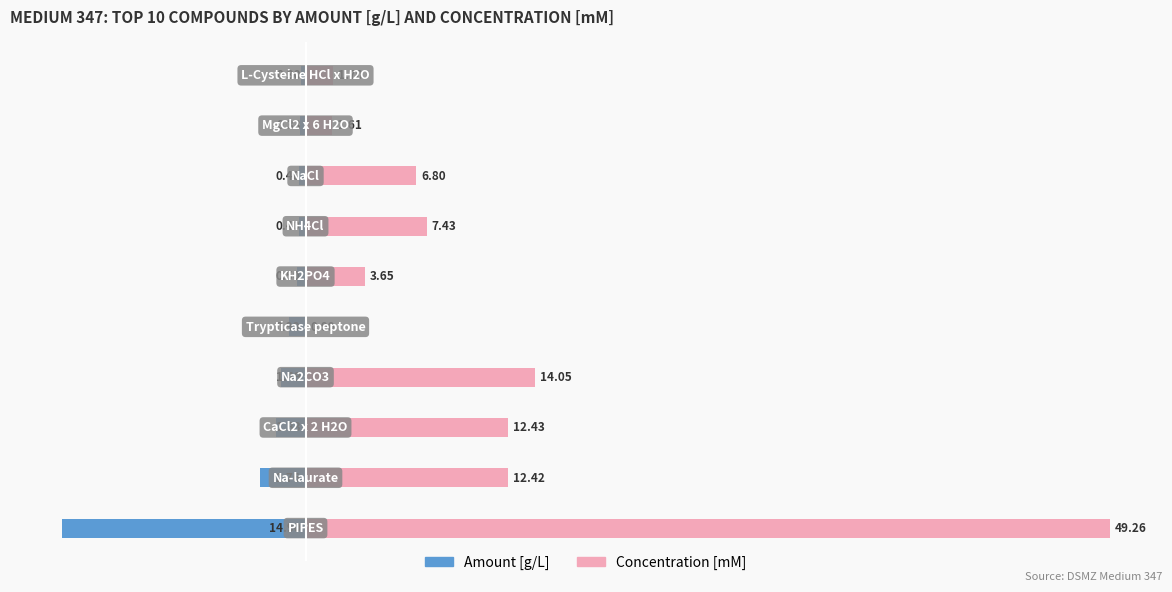

What is the difference between the second highest and second lowest values in the Amount [g/L] series?

2.4